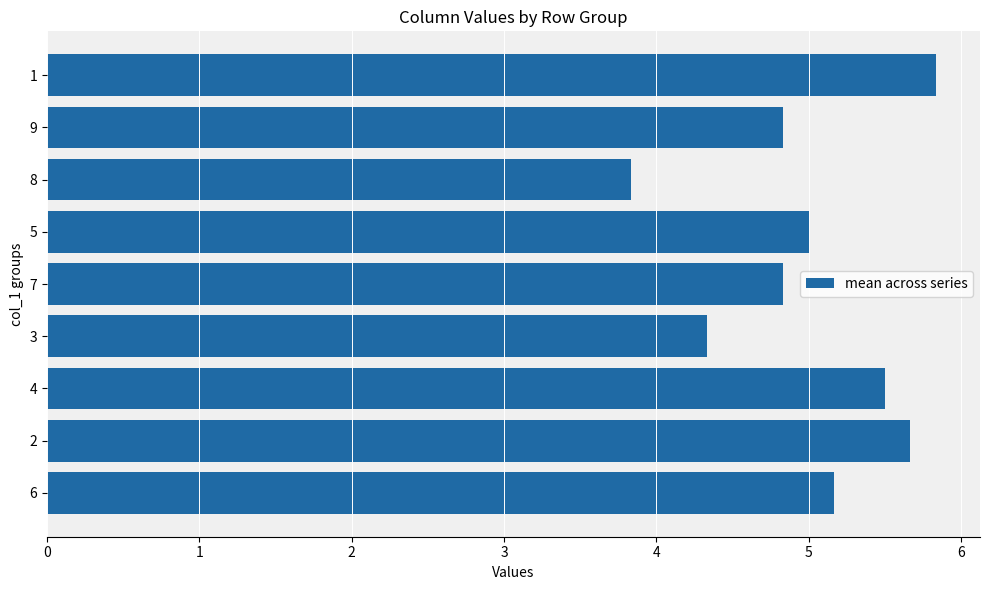

How many data points are less than 5?

4